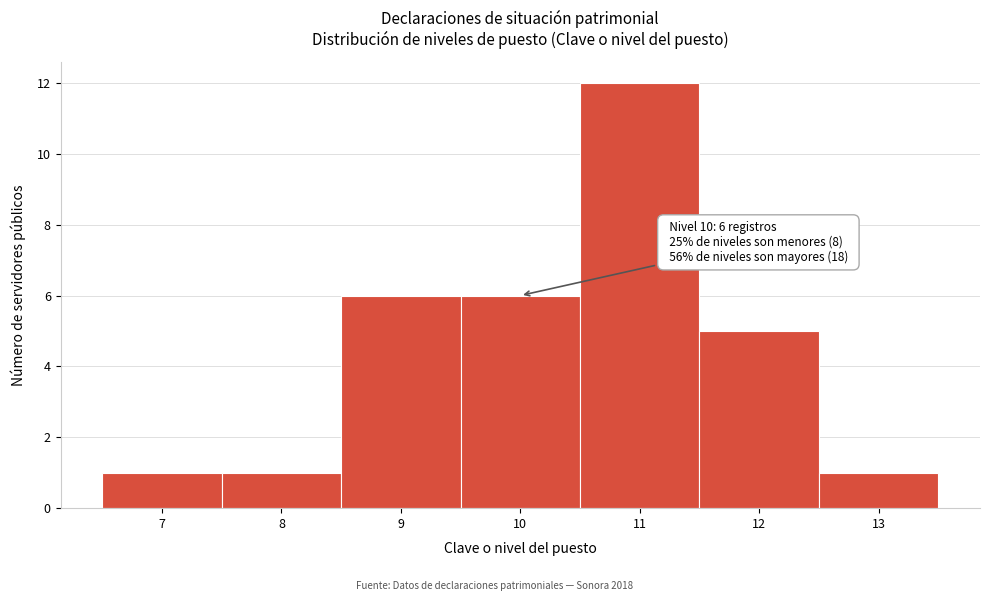

Which range on the x-axis has the tallest bar?

10.5 to 11.5